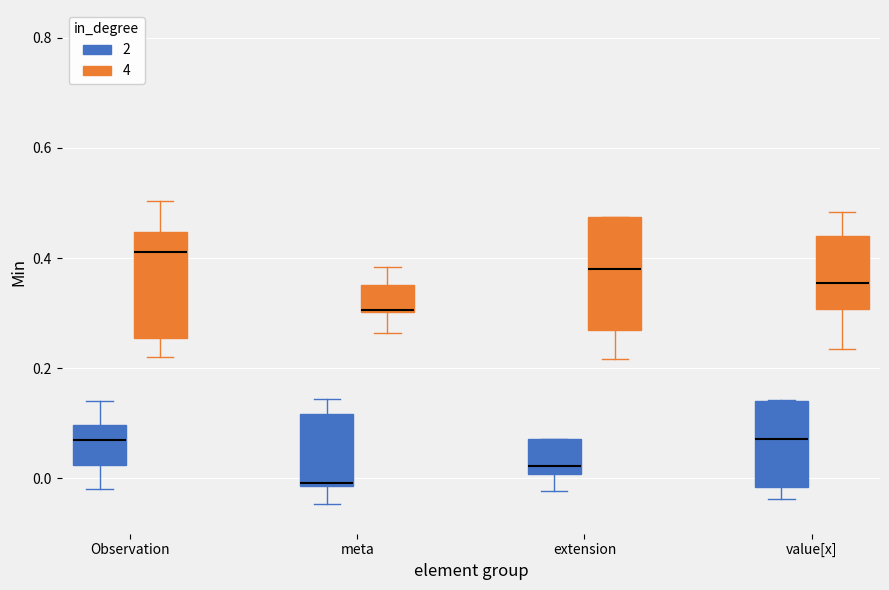

Which box's median line is the lowest?

meta (2)